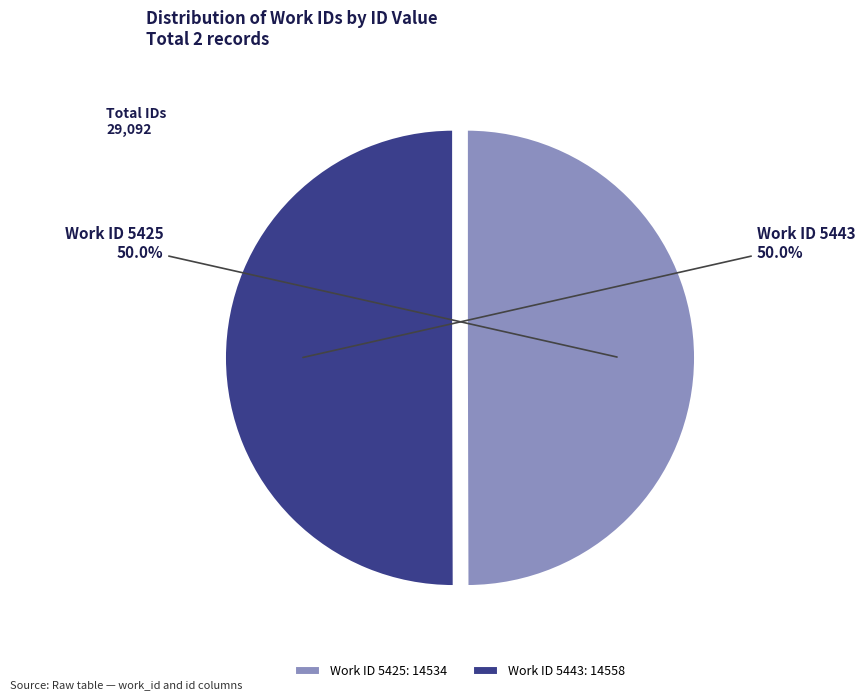

Approximately how many times larger is the value at Work ID 5443: 14558 compared to Work ID 5425: 14534?

1.0